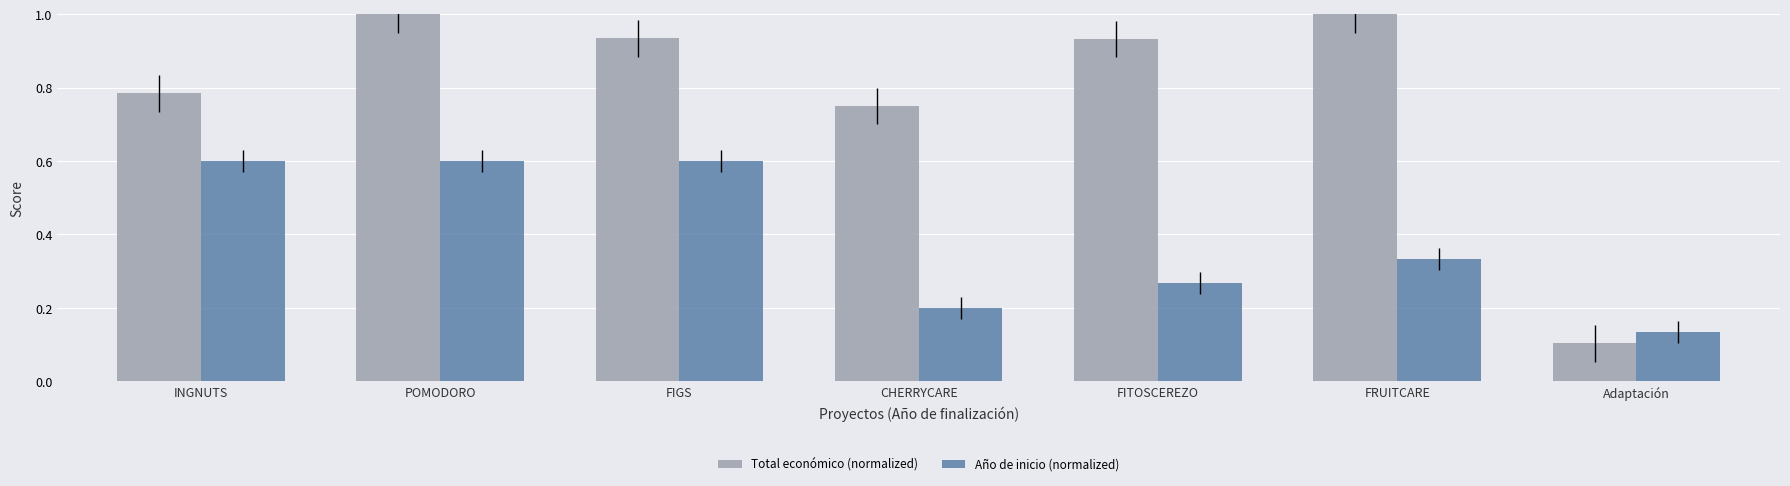

What is the value of the Año de inicio (normalized) bar at the 4th from the left?

0.2